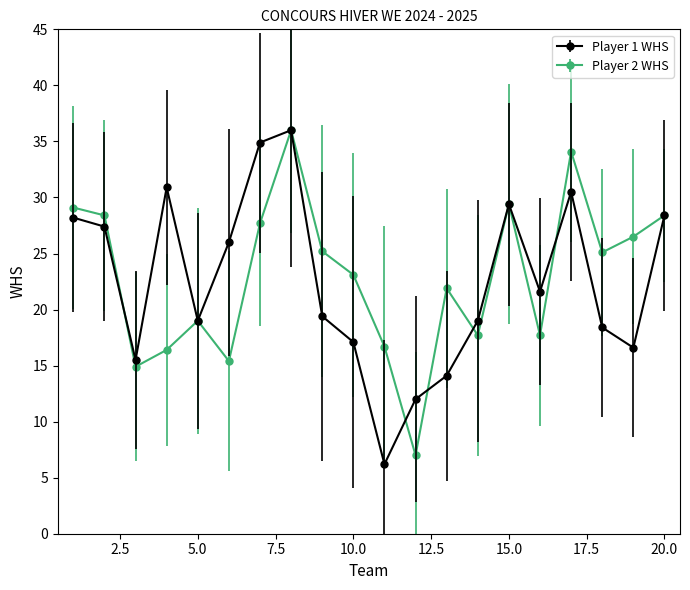

Which series has the widest spread of values?

Player 1 WHS